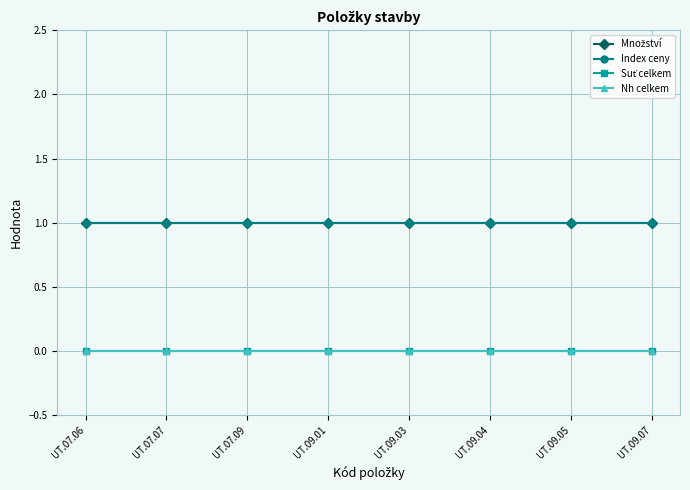

Is this an area chart (filled region under the line)?

No